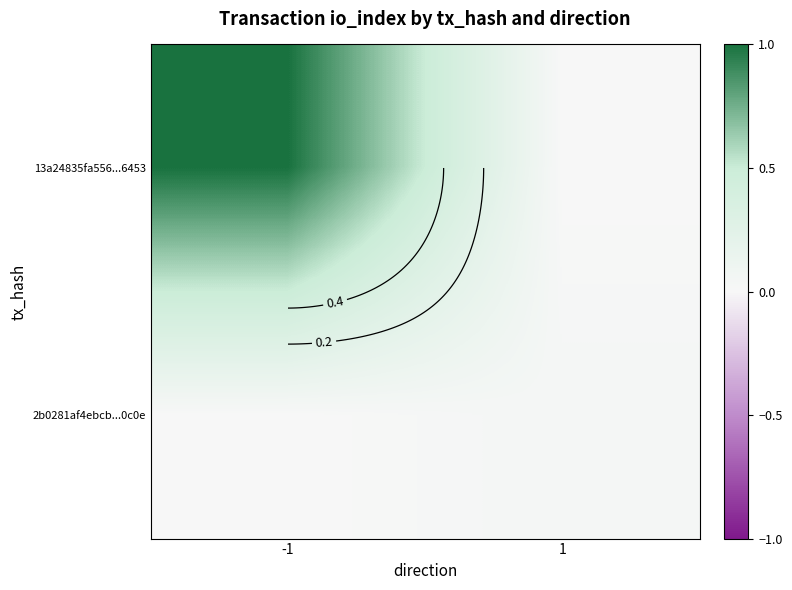

True or false: 13a24835fa556...6453 has a value of 1.3 at -1.

False